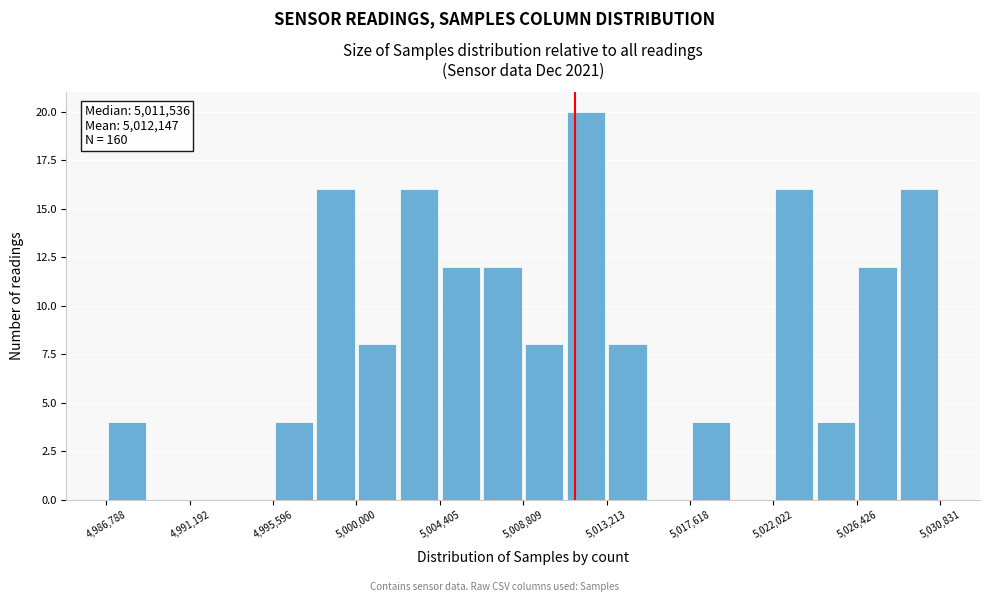

Which range on the x-axis has the tallest bar?

5011000 to 5013000